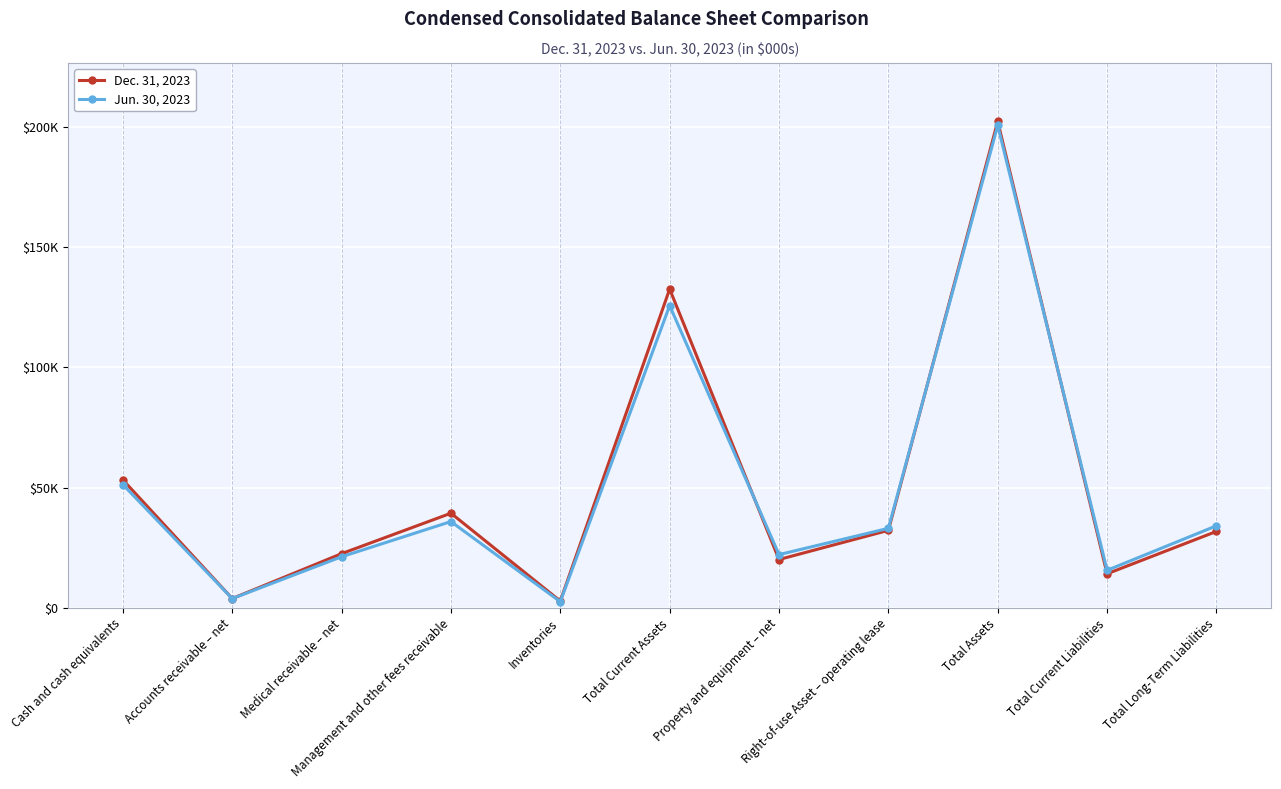

Reading right to left, extract all data points from this chart.

Dec. 31, 2023: 31786	14179	202262	32234	20109	132542	2835	39352	22548	3881	53225
Jun. 30, 2023: 34130	15624	200582	33069	22146	125661	2570	35888	21259	3861	51280